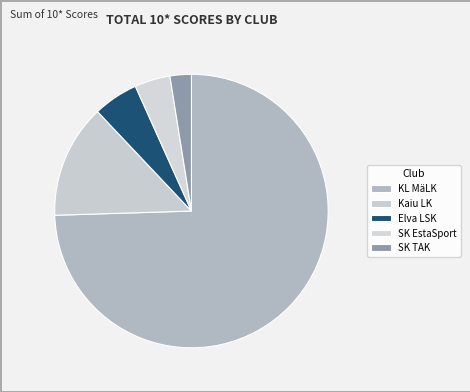

Count the number of slices in the pie.

5